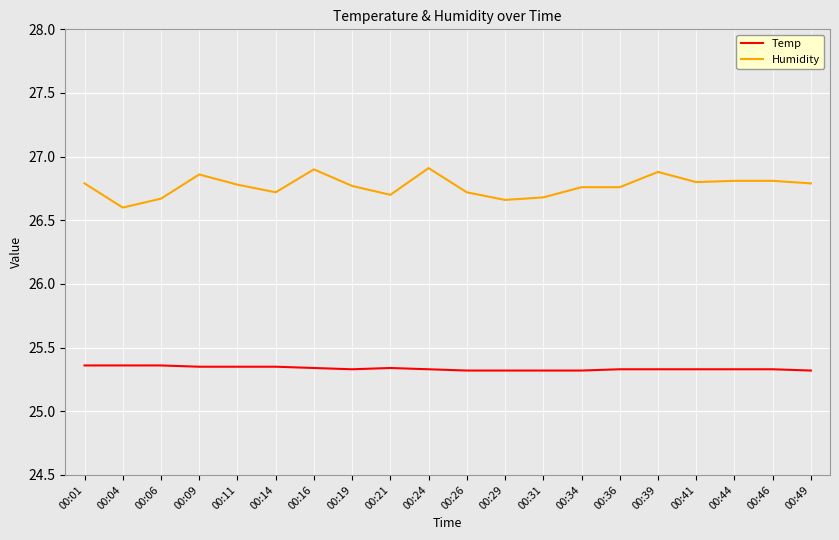

What is the lowest value of the Humidity series?

26.6